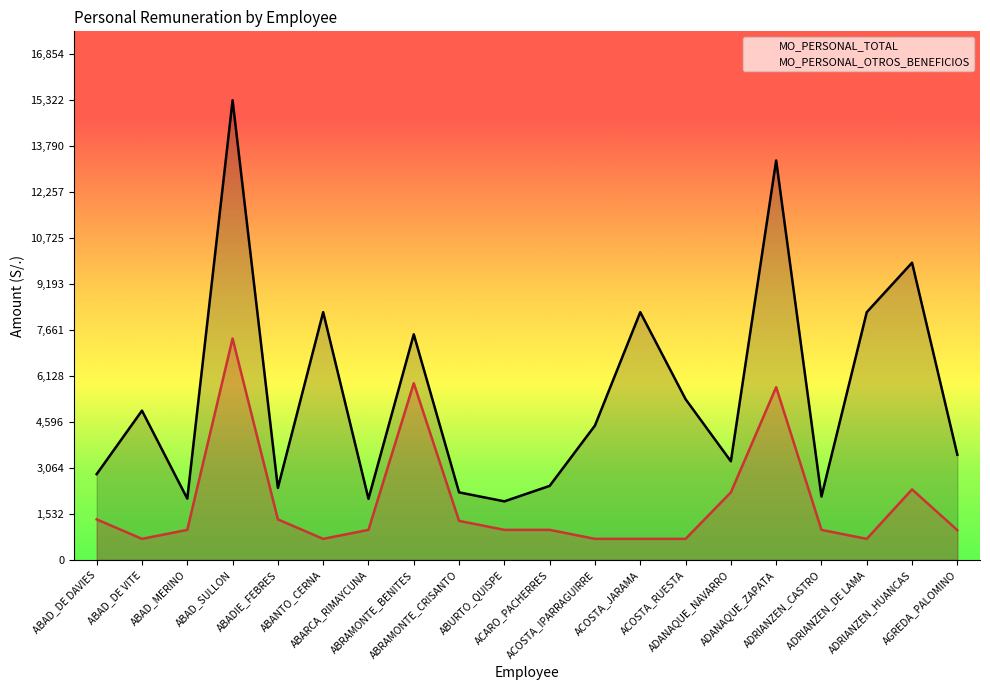

Read the MO_PERSONAL_OTROS_BENEFICIOS value at ABAD_SULLON.

7380.0